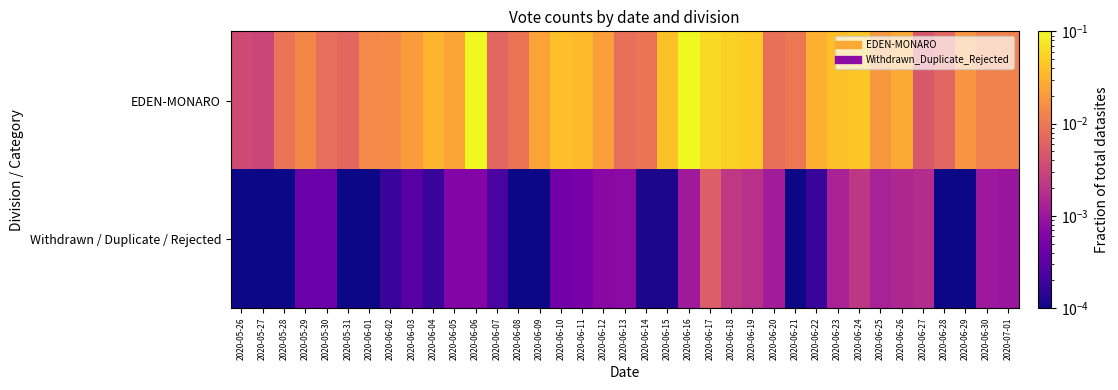

Rank the series at 2020-06-02 from highest to lowest value.

EDEN-MONARO, Withdrawn / Duplicate / Rejected